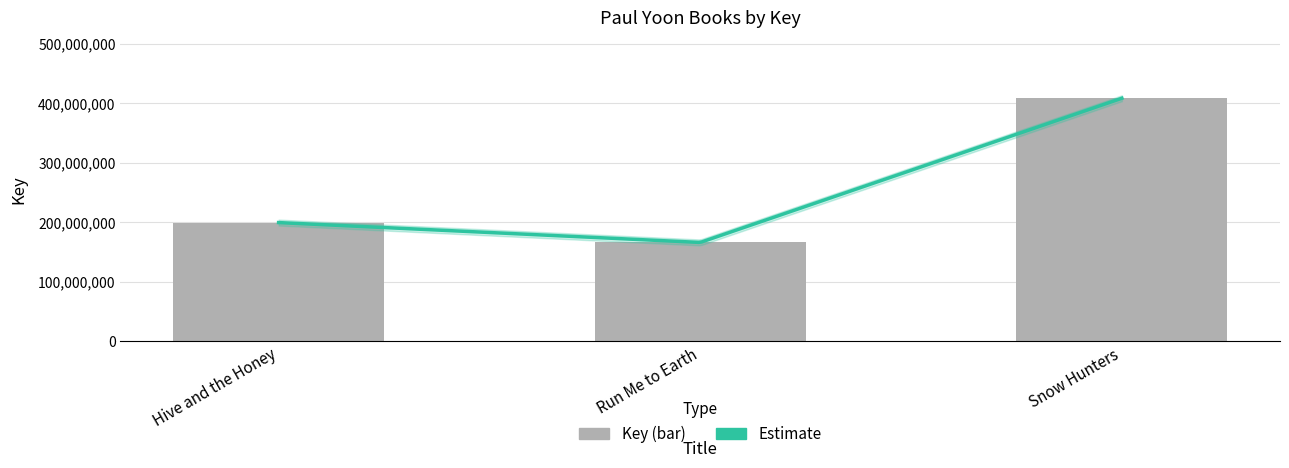

What is the ratio of the value at Snow Hunters to the value at Run Me to Earth?

2.5